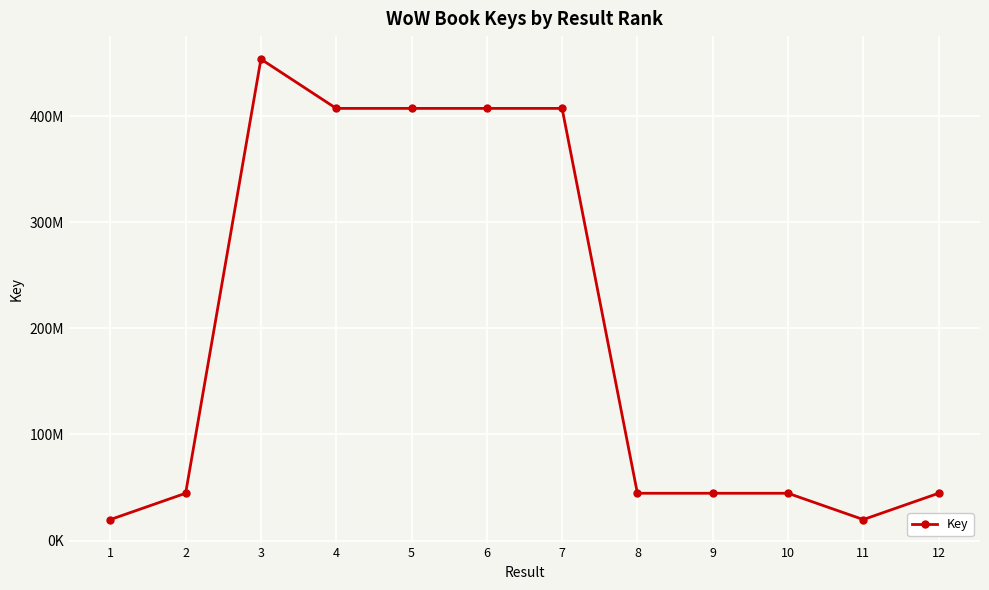

Does the chart have visible grid lines?

Yes